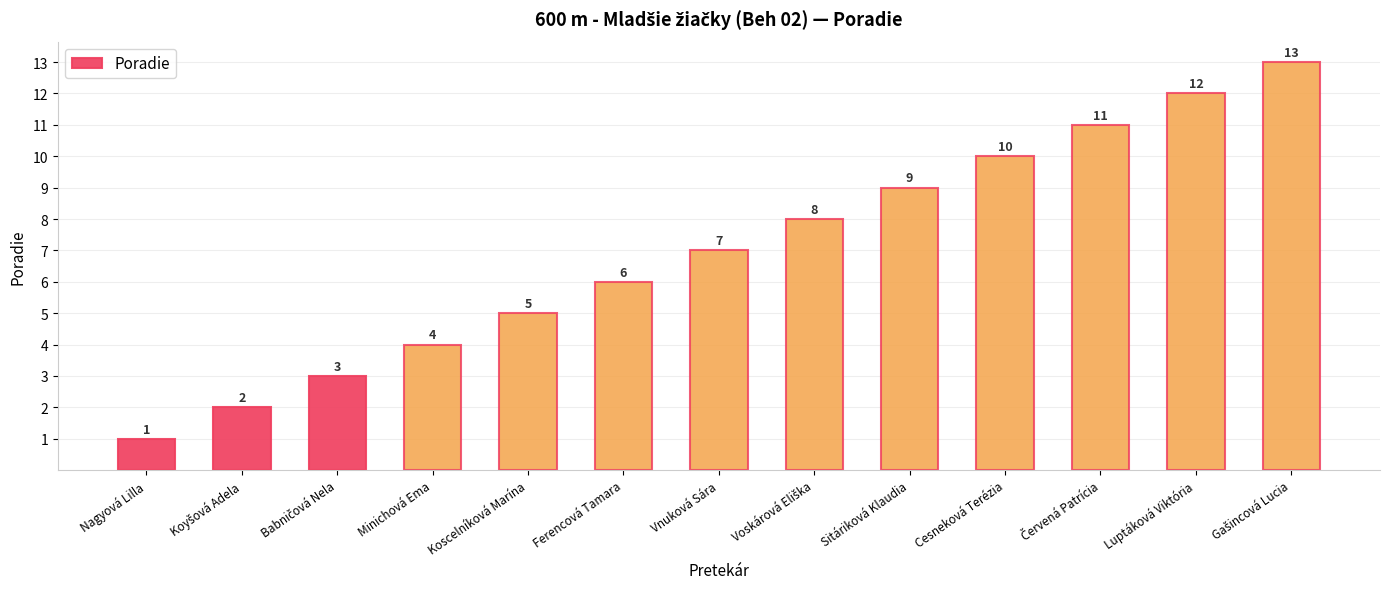

Where is the data nearest to the value 7?

Vnuková Sára